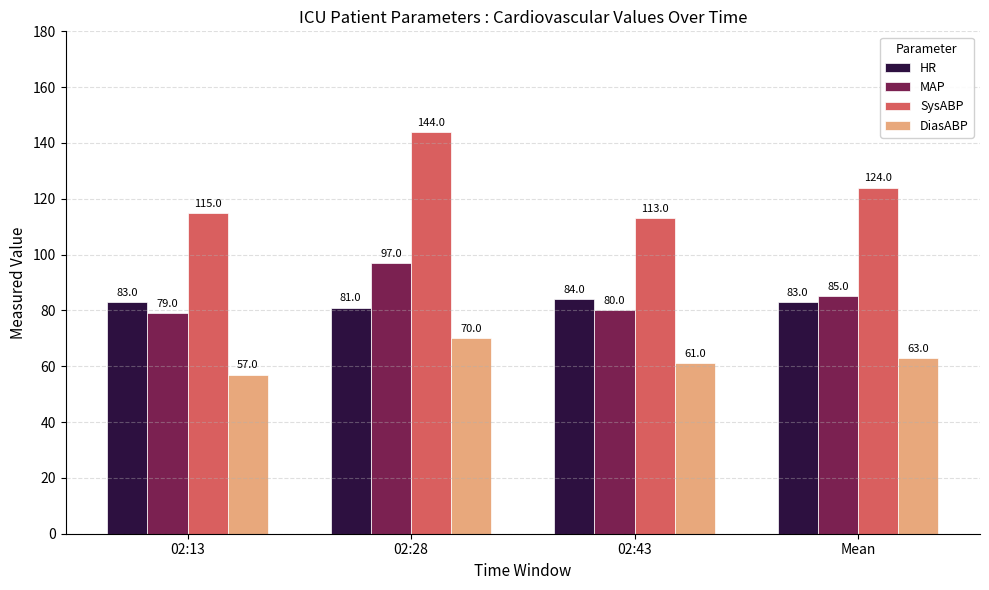

How many bars are there in total?

16